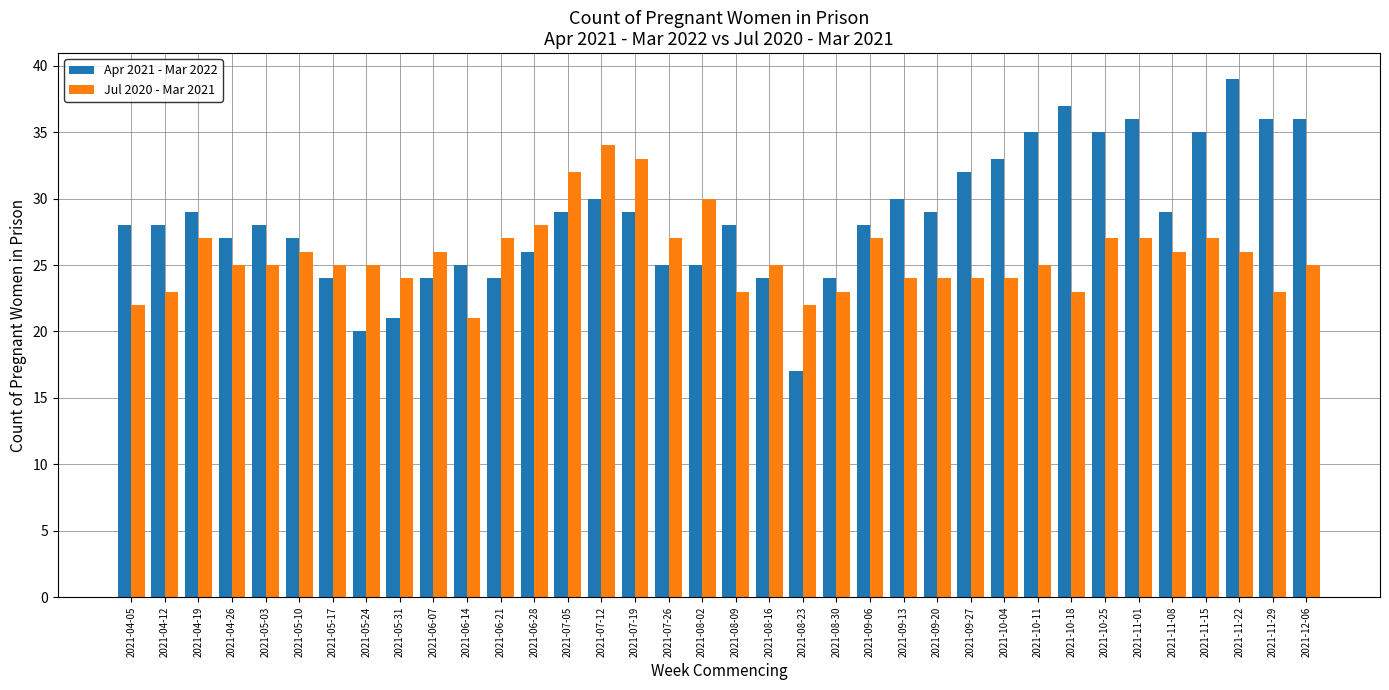

Read the Jul 2020 - Mar 2021 value at 2021-11-15, to the nearest 5.

25